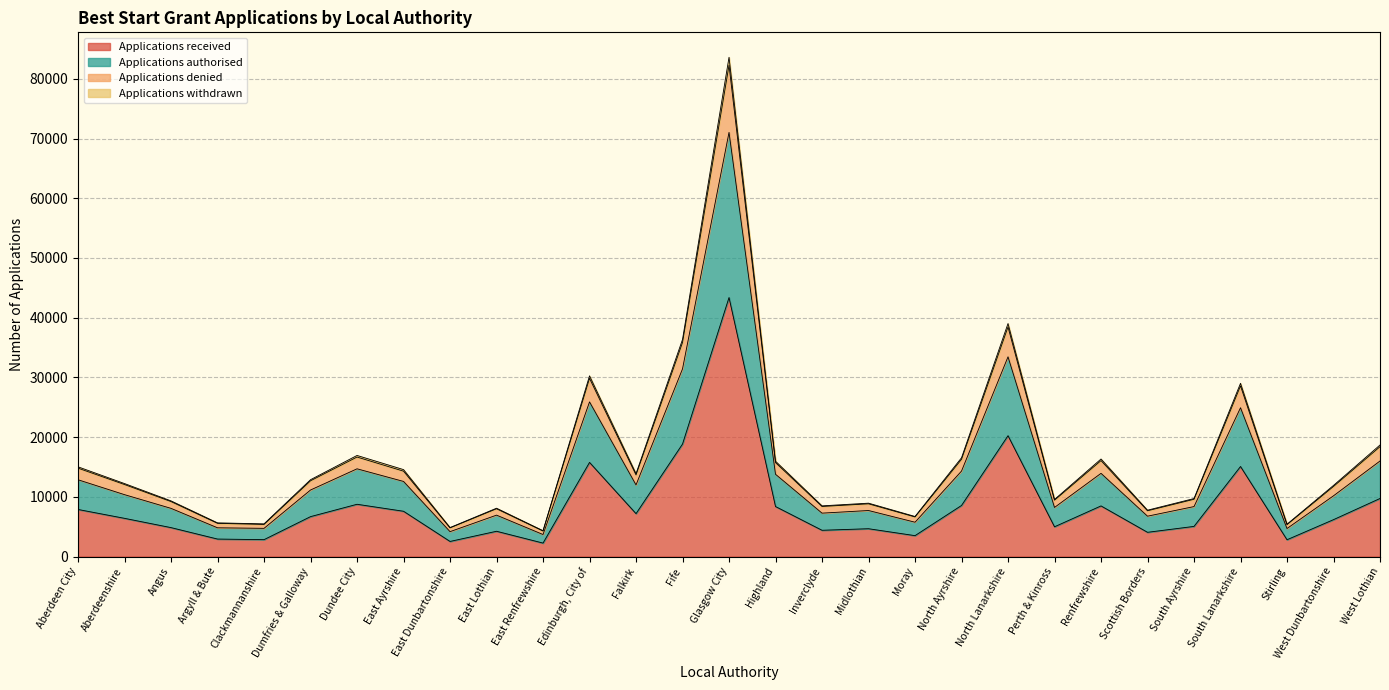

Which category has the highest value in the Applications withdrawn series?

Glasgow City